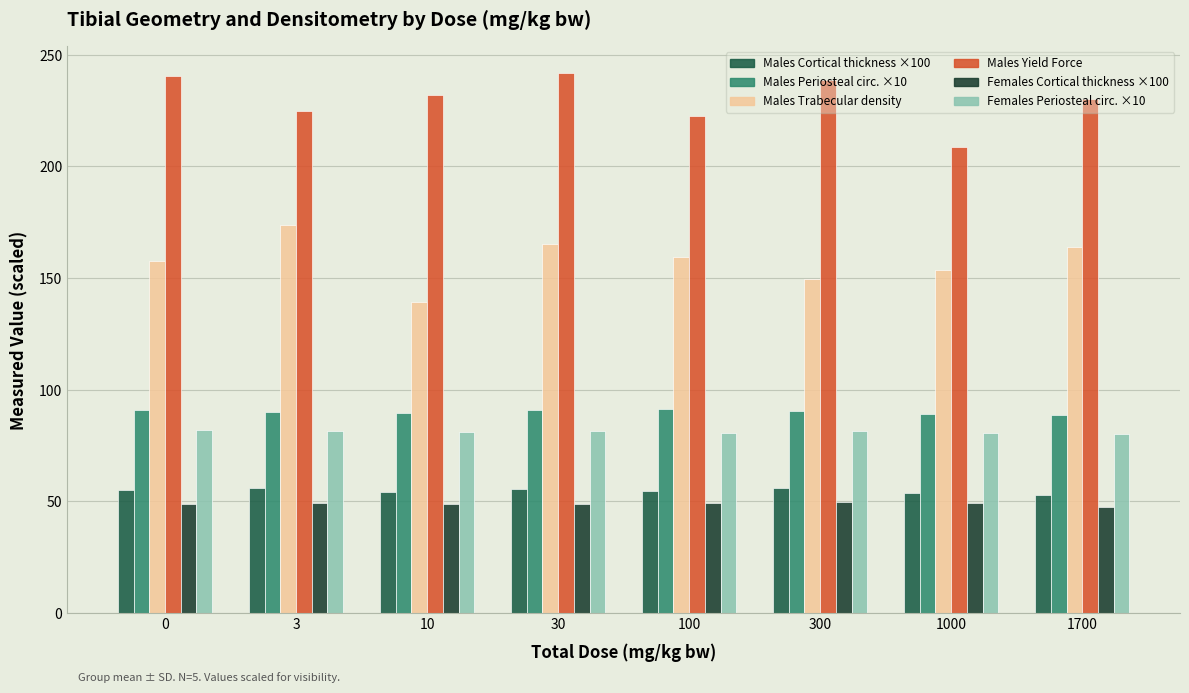

How many bars are there in each group?

6